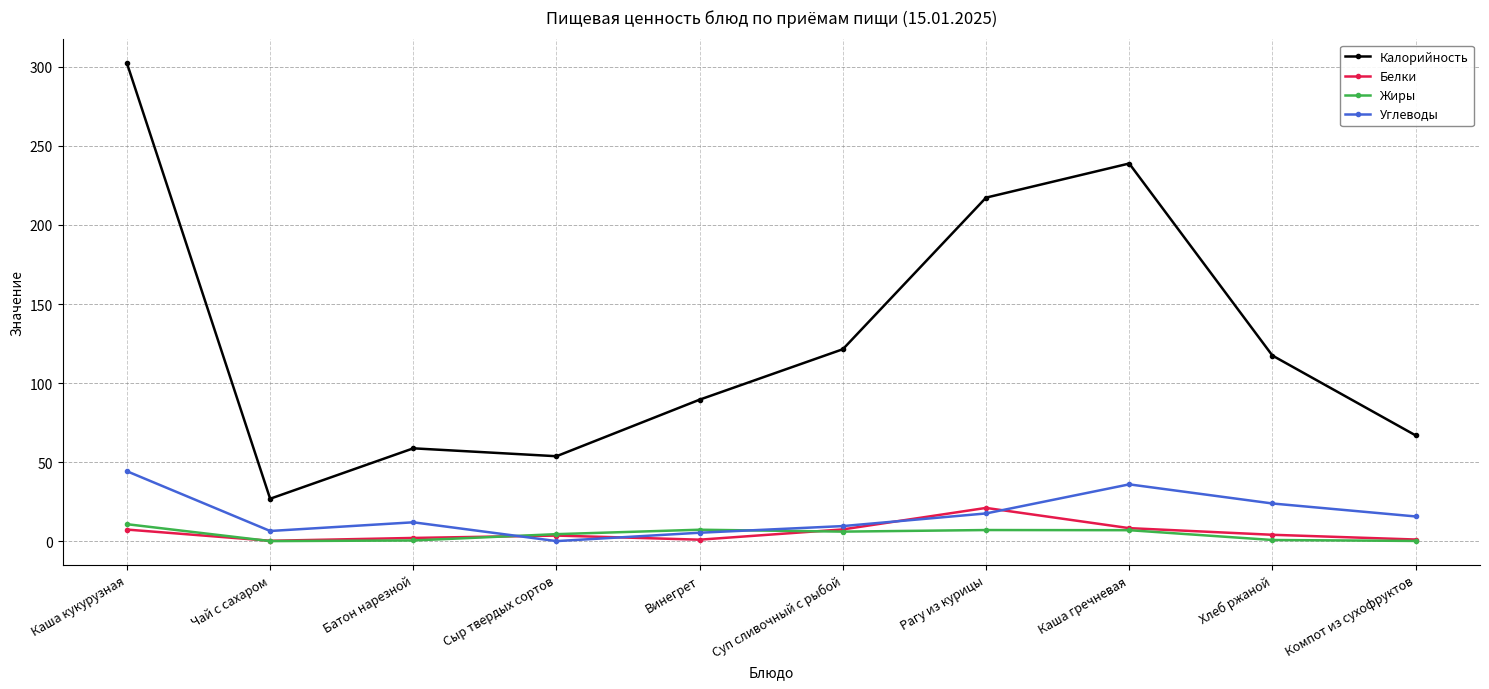

The Калорийность series shows 89.5 at Винегрет. True or false?

True